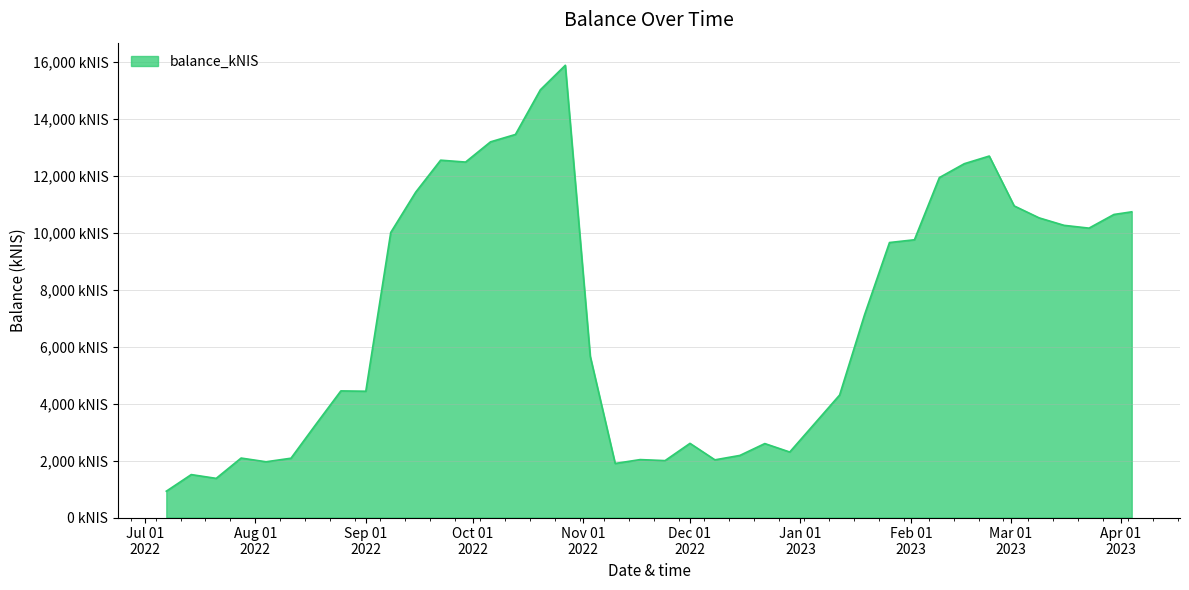

Does the chart have visible grid lines?

Yes